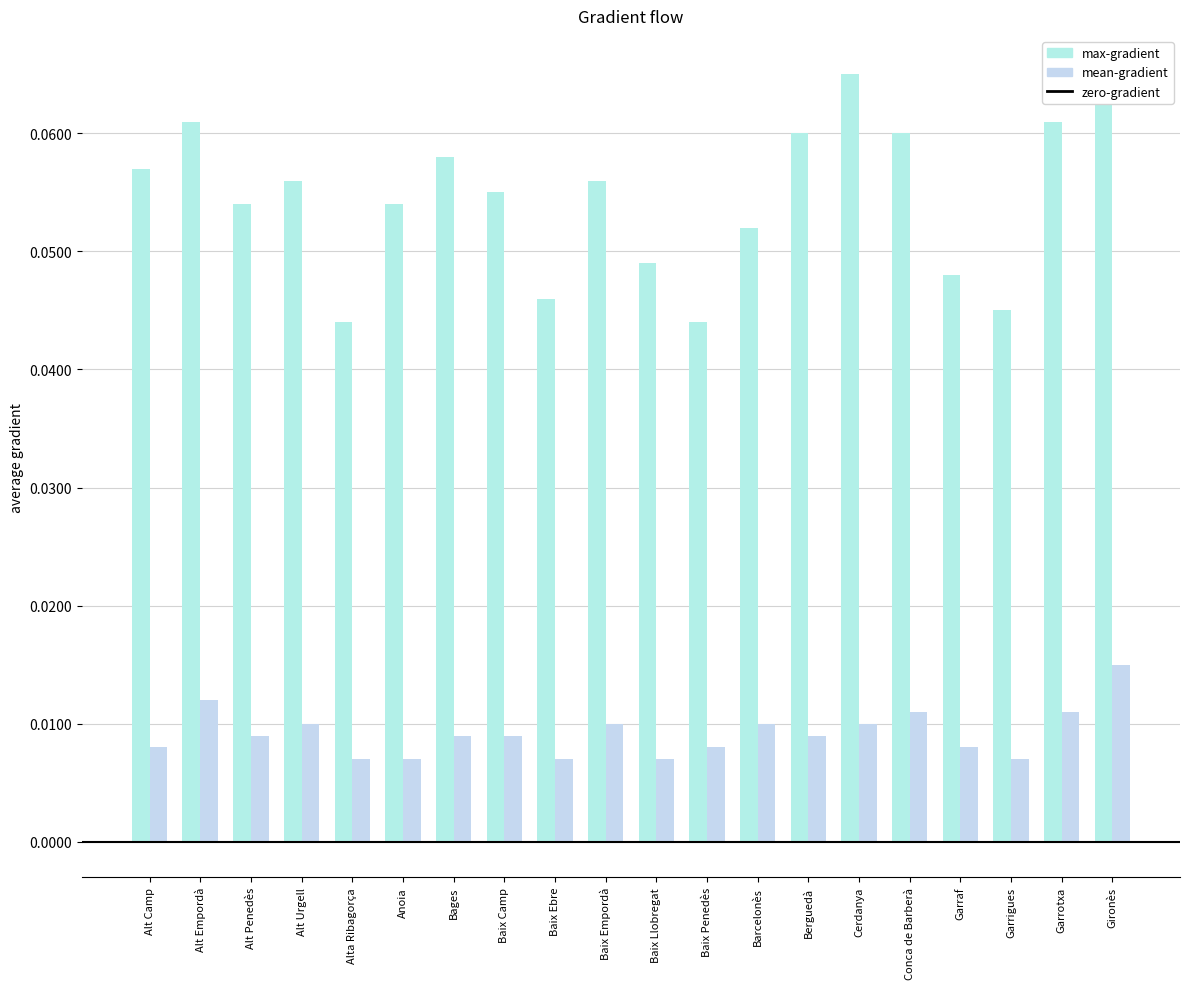

Count the mean-gradient values in the range 0 to 1.

16